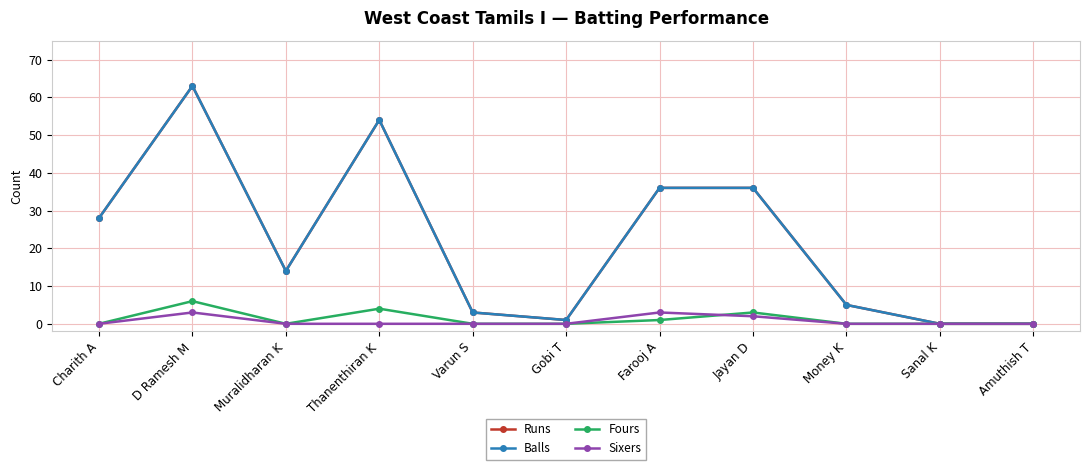

Count the Fours values in the range 0 to 3.

9